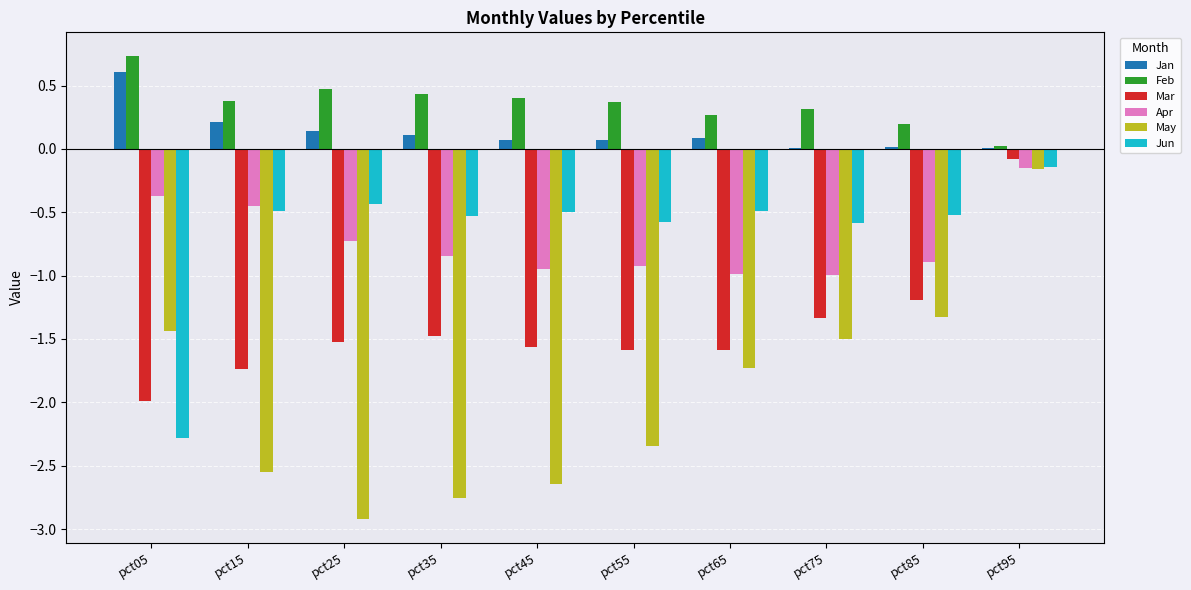

Count the number of categories in the chart.

10